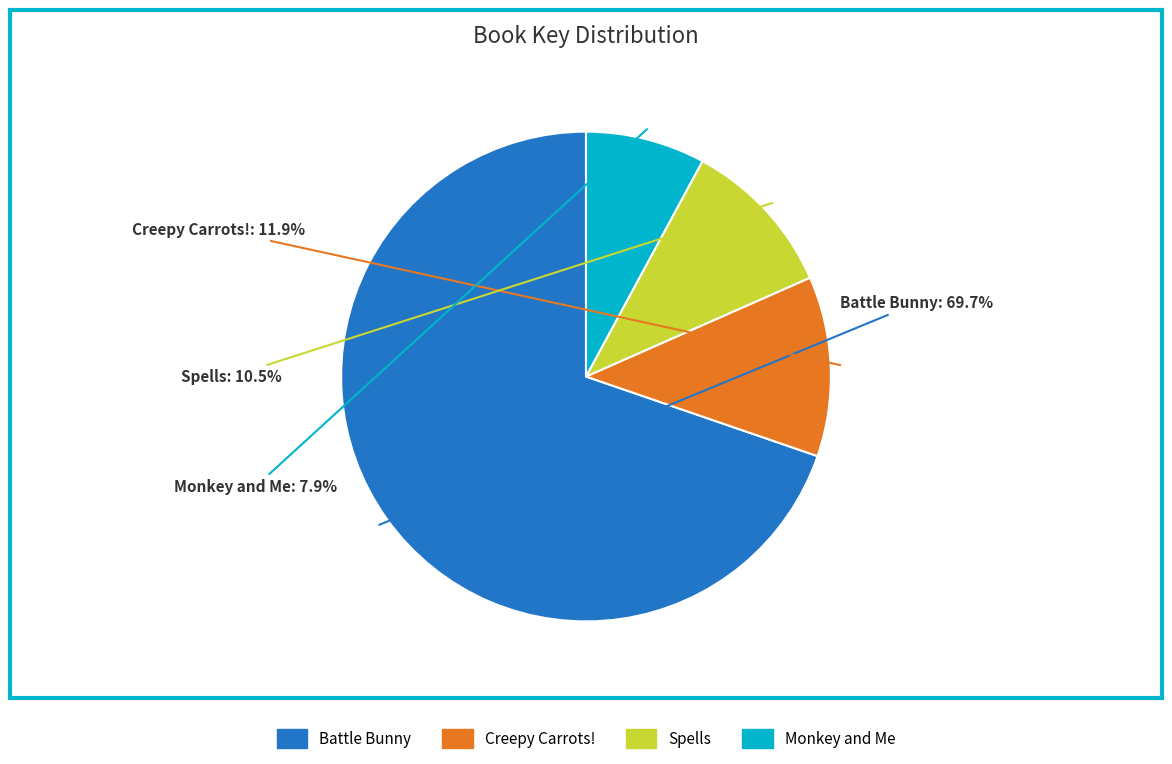

True or false: Monkey and Me accounts for 1% of the total.

False